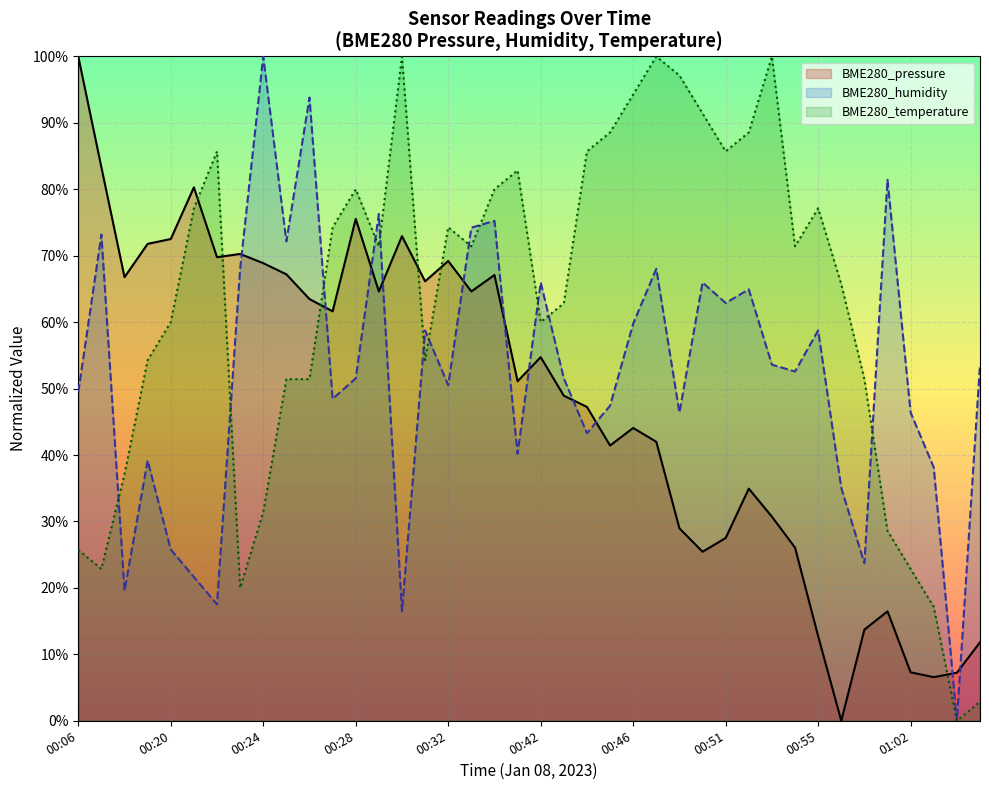

What is the maximum value shown in the chart?

1.0